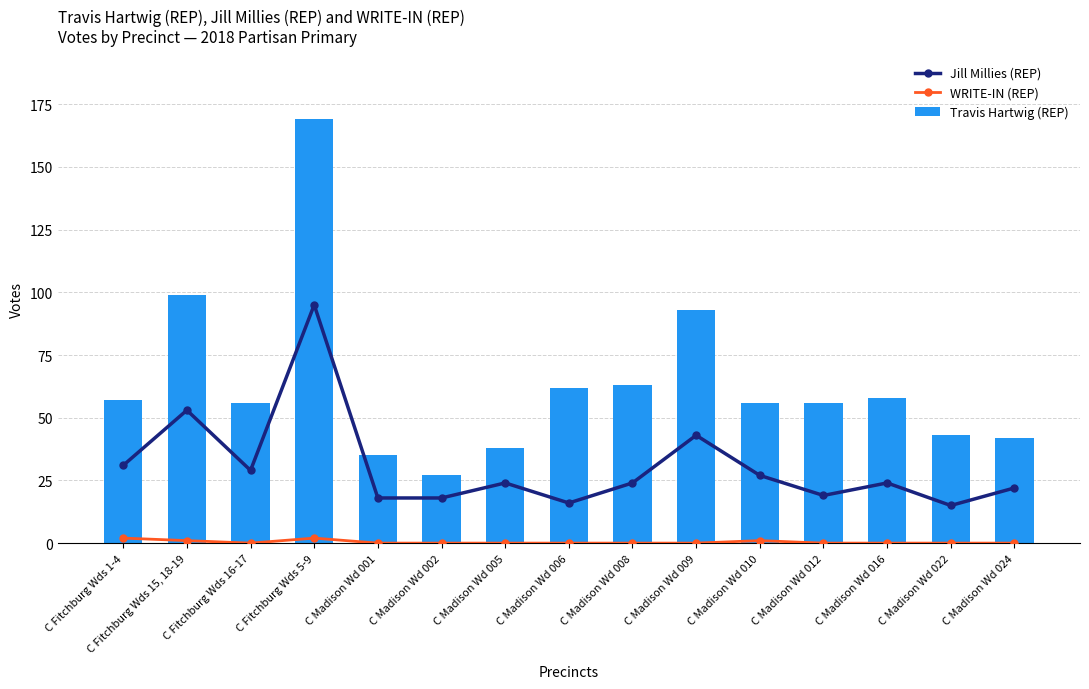

At which label is Travis Hartwig (REP) closest to 98?

C Fitchburg Wds 15, 18-19